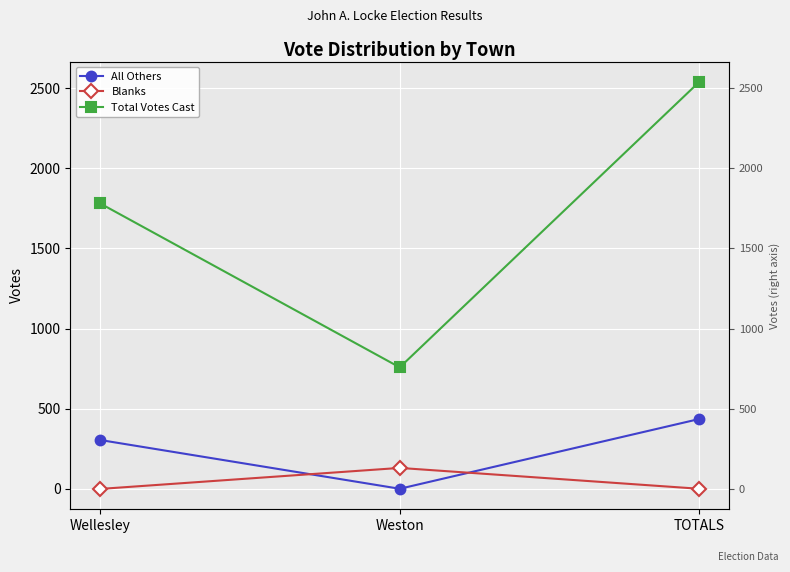

Reading left to right, list all the values displayed in this chart.

All Others: 305	1	436
Blanks: 0	131	1
Total Votes Cast: 1780	758	2538